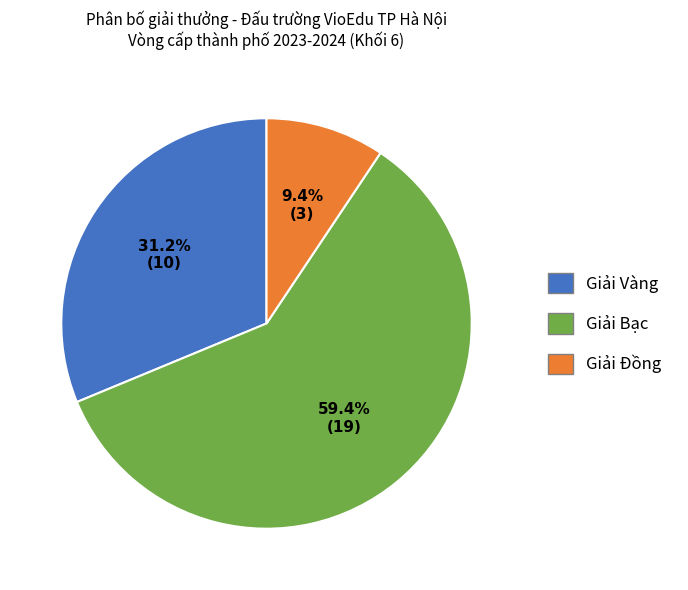

True or false: Giải Vàng accounts for 41% of the total.

False